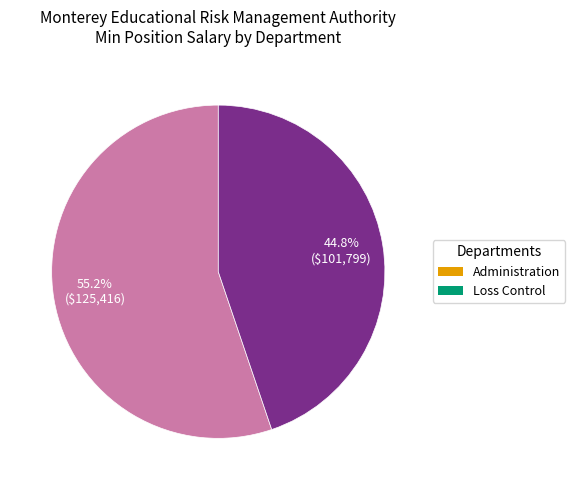

Is there a majority slice in this chart?

Yes